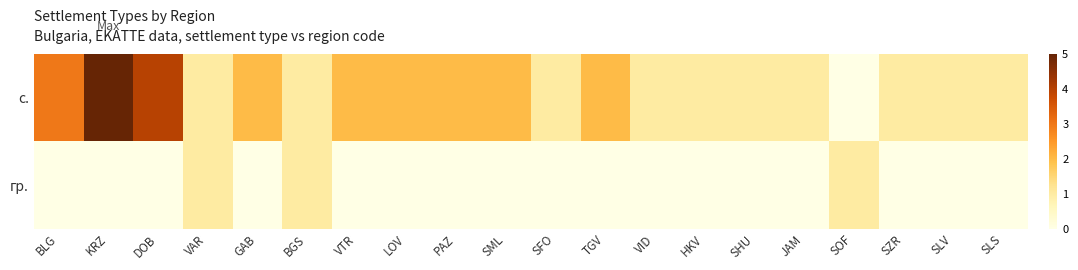

At which category is the sum across all series the highest?

KRZ